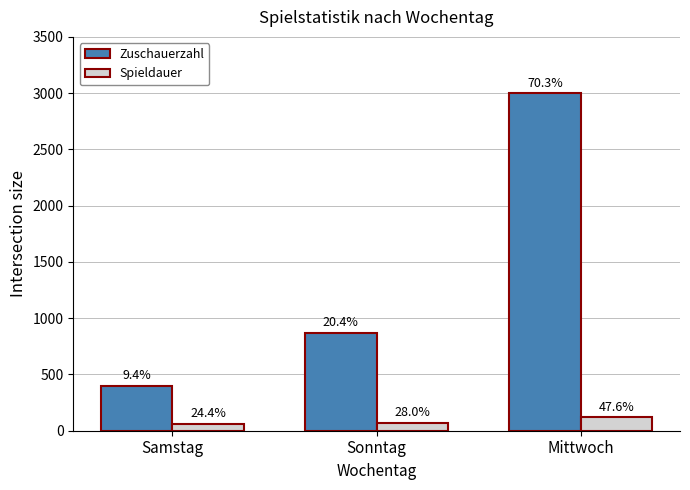

Is the value of Spieldauer at Mittwoch greater than the value of Zuschauerzahl at Mittwoch?

No